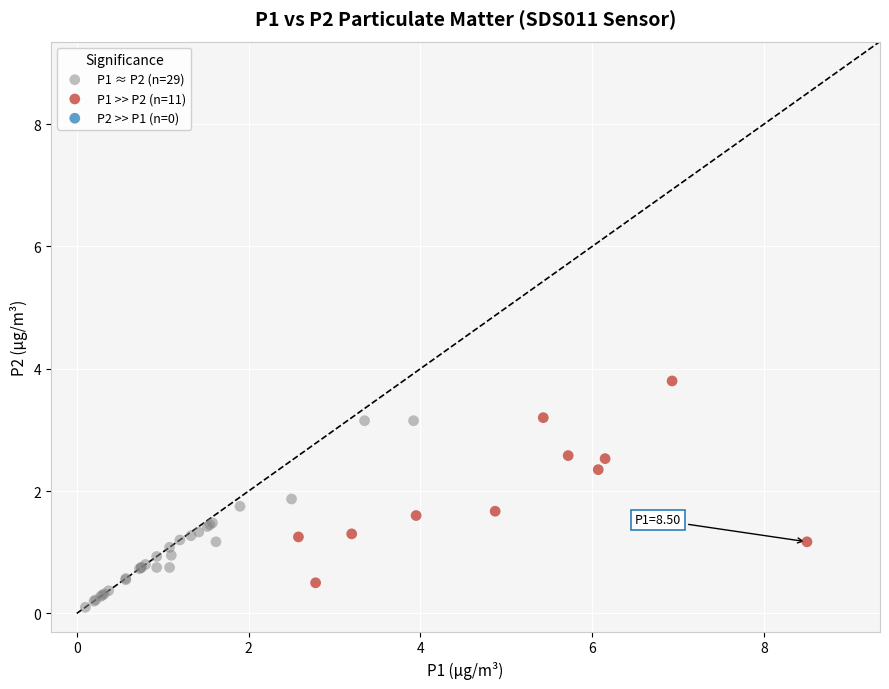

Which series reaches the minimum Y coordinate?

P1 ≈ P2 (n=29)